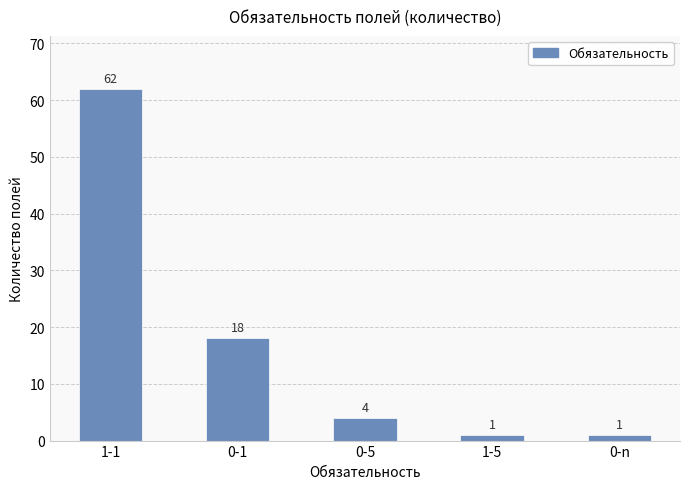

Are the bars horizontal?

No